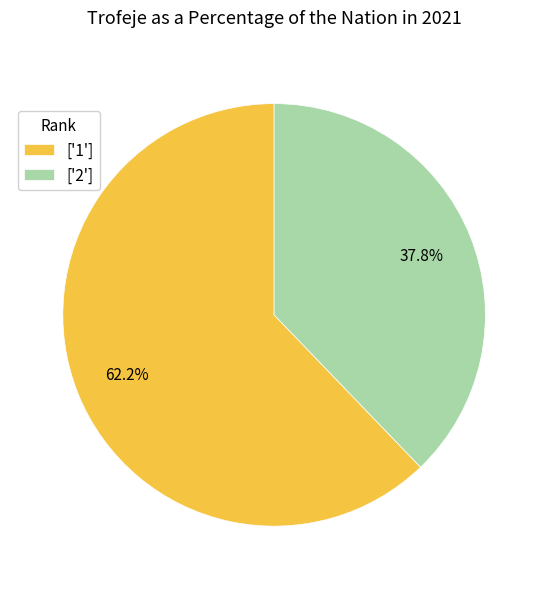

Which category has the smallest portion of the pie?

['2']